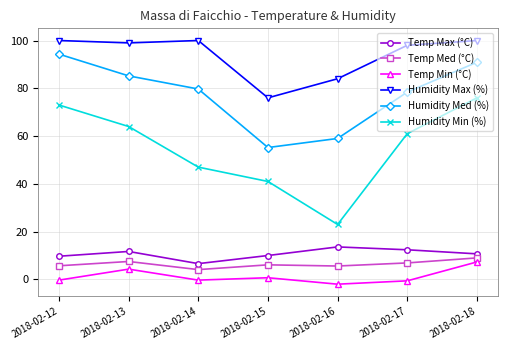

At which category does the chart reach its minimum across all series?

2018-02-16